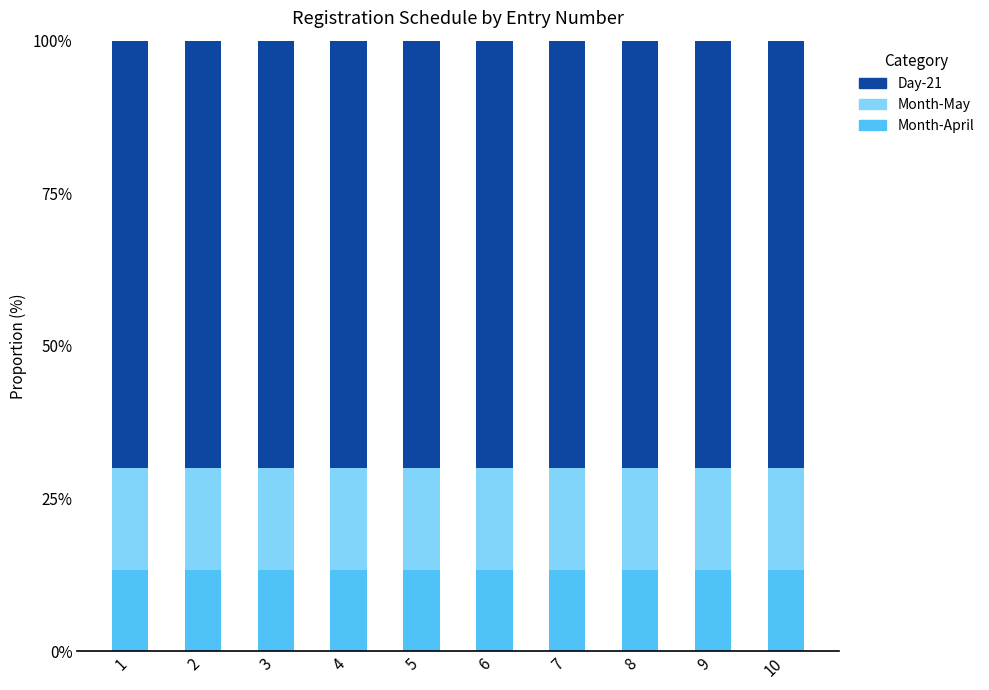

The value of Month-April at 8 is 13.3. True or false?

True